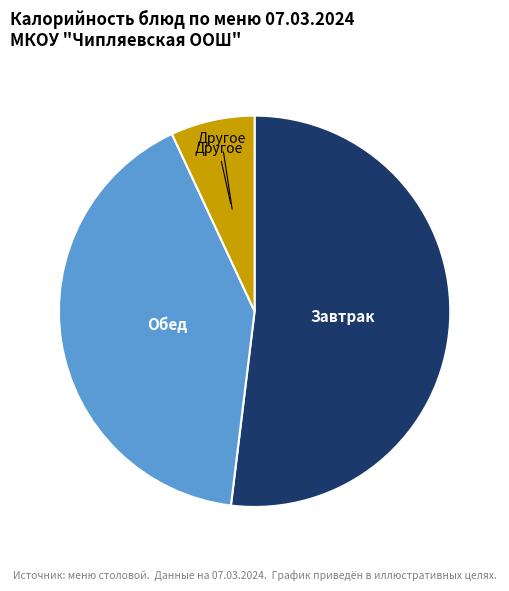

Does any single category account for the majority?

Yes